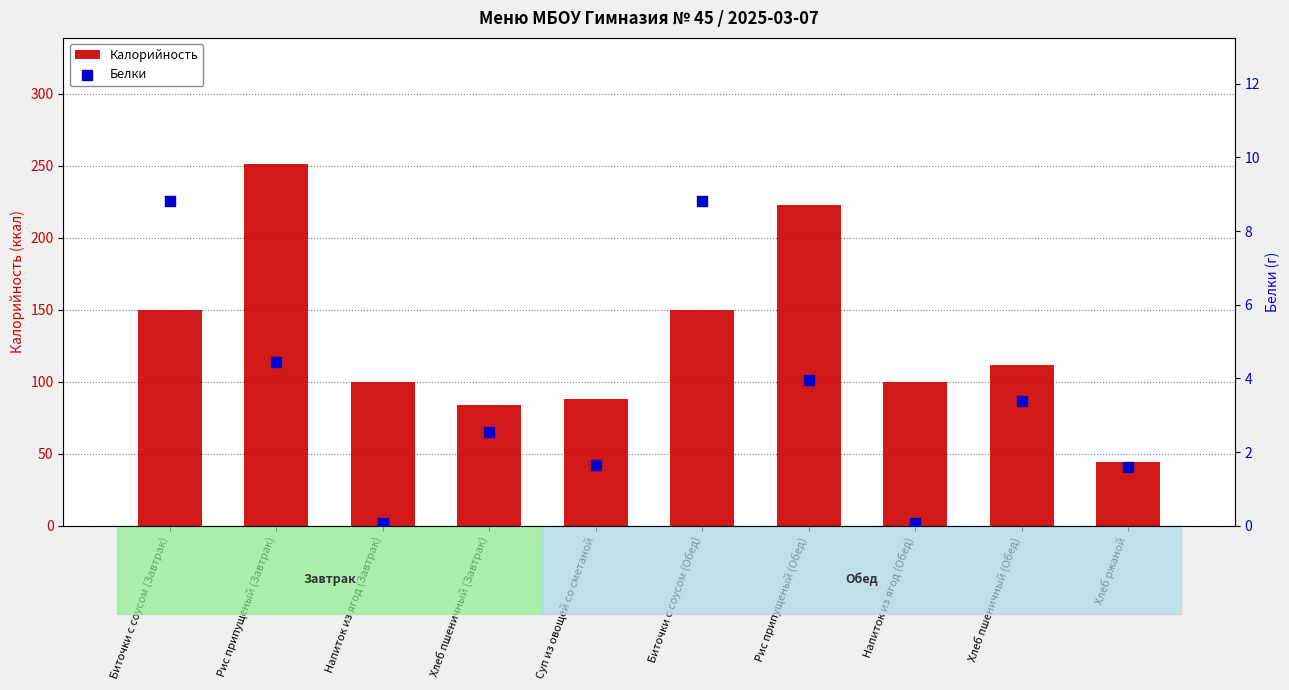

Which series has the widest spread of Y values?

Калорийность